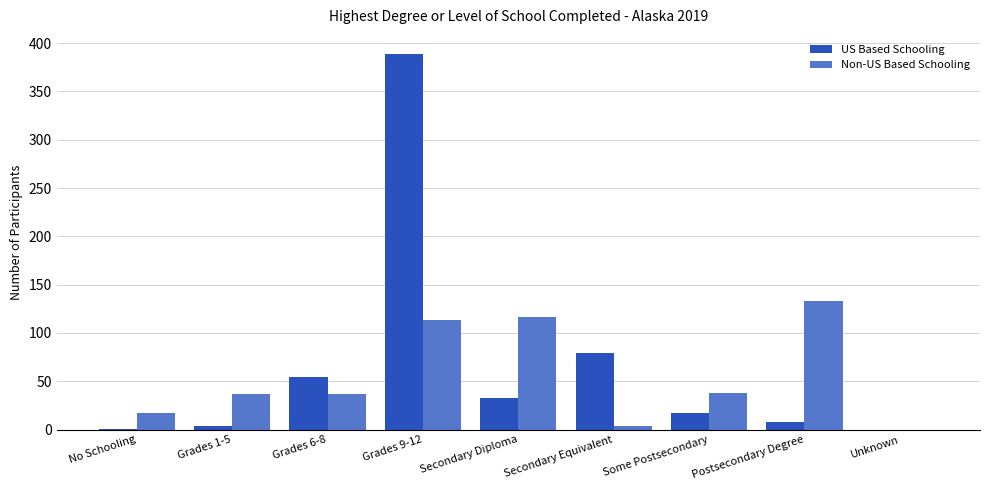

What is the approximate value of Non-US Based Schooling at Secondary Diploma?

116